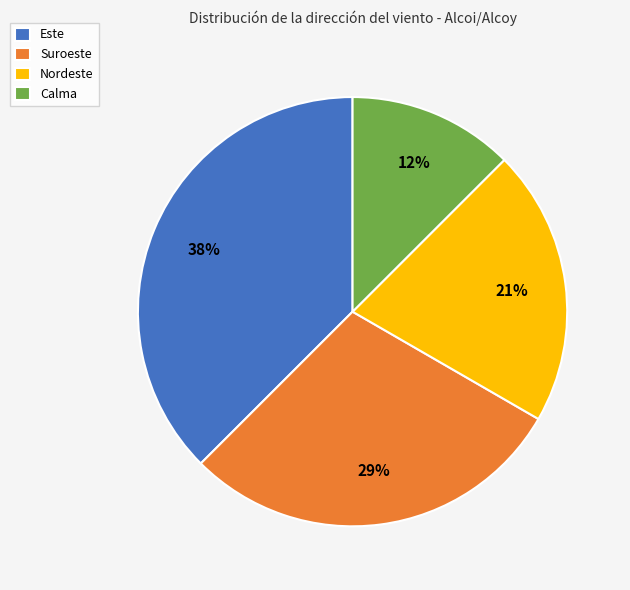

Combined, do Suroeste and Calma account for over 50%?

No